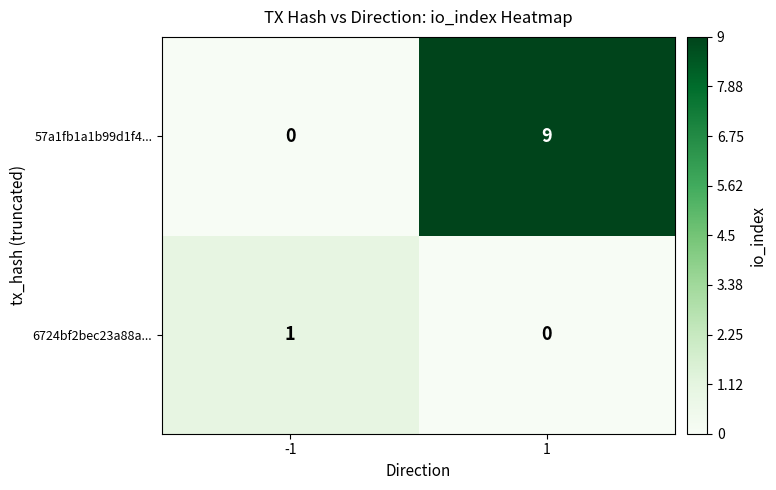

The 6724bf2bec23a88a... series shows 1 at -1. True or false?

True